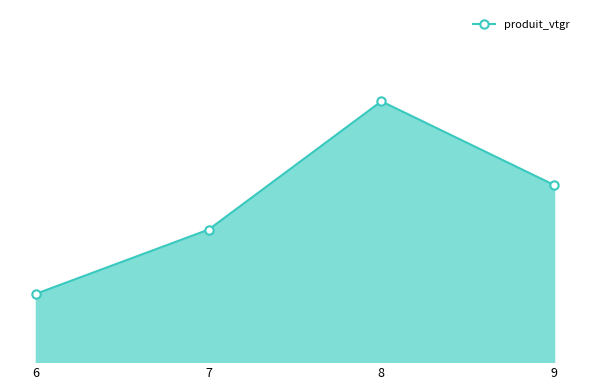

Reading right to left, what are all the values shown in this chart?

2.7	3.9	2.0	1.0